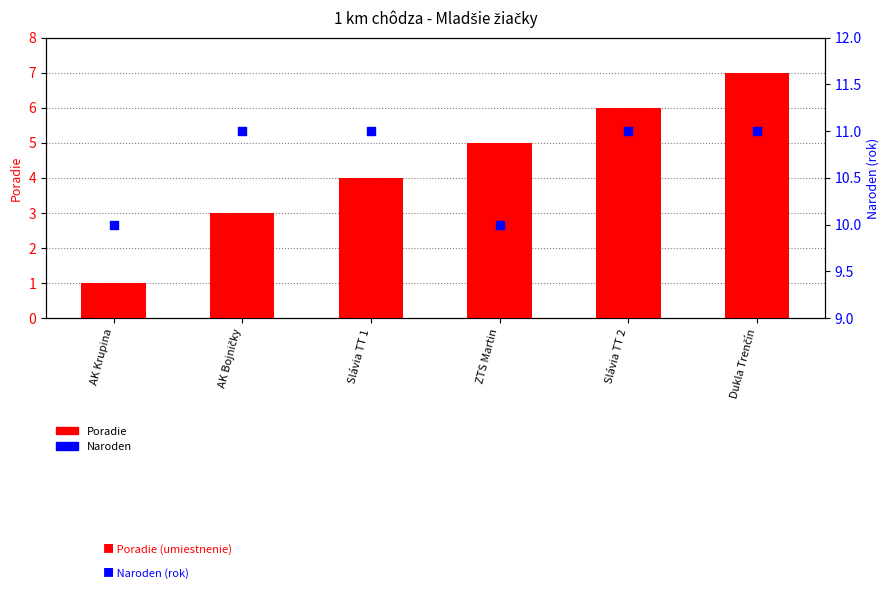

At how many categories does at least one series exceed 4?

6